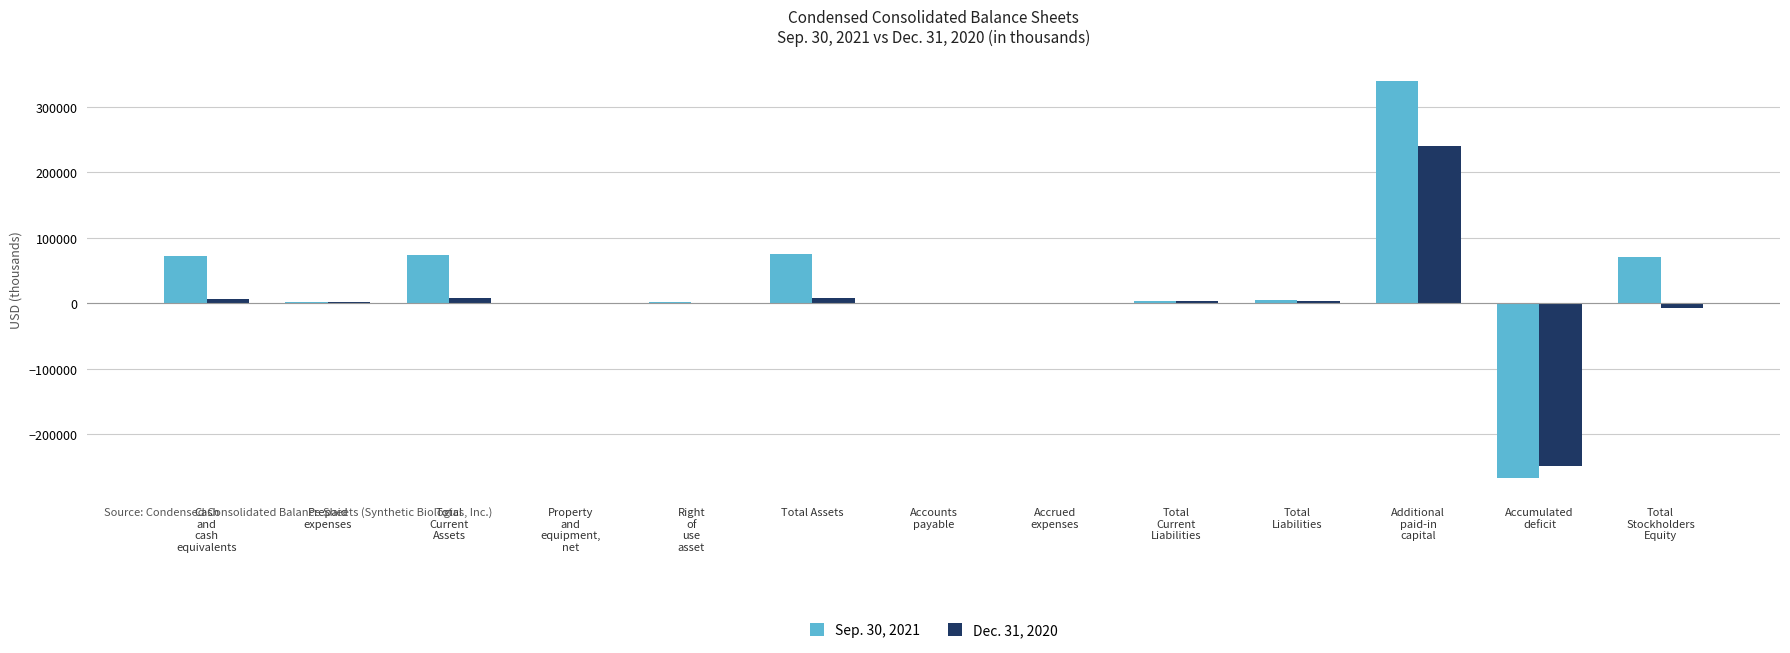

What is the total value across all series at Cash
and
cash
equivalents?

78362